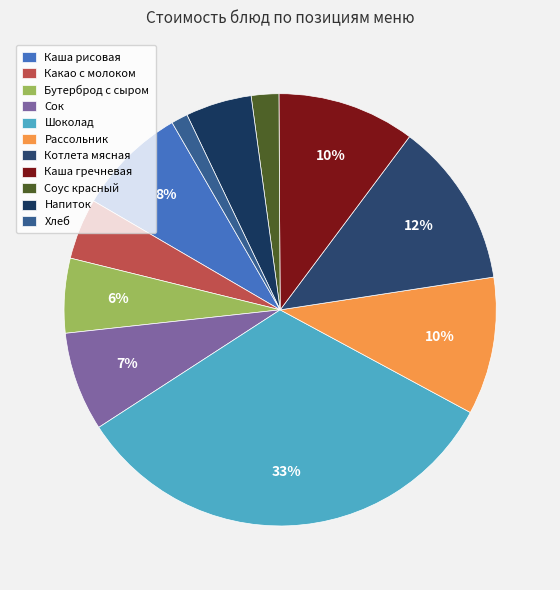

To the nearest percent, what is the combined percentage of Какао с молоком and Каша гречневая?

15%